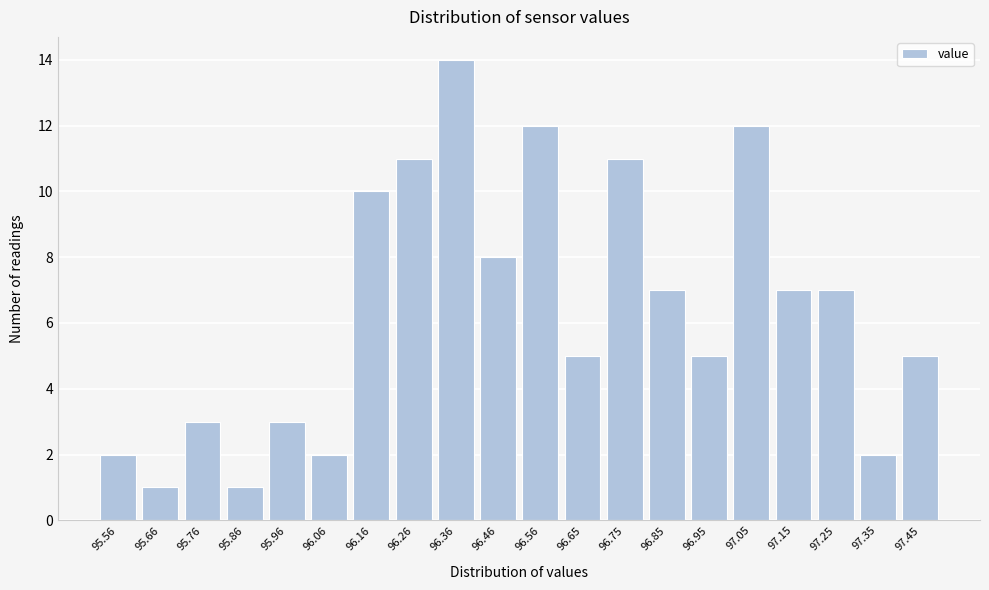

Reading left to right, list all the values displayed in this chart.

2	1	3	1	3	2	10	11	14	8	12	5	11	7	5	12	7	7	2	5